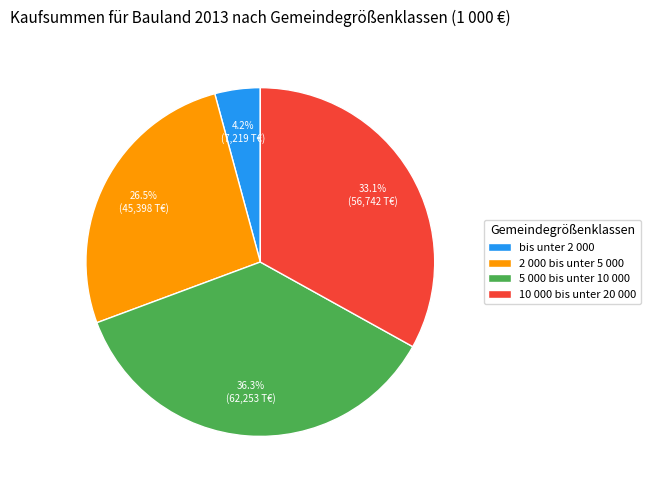

Is there a majority slice in this chart?

No